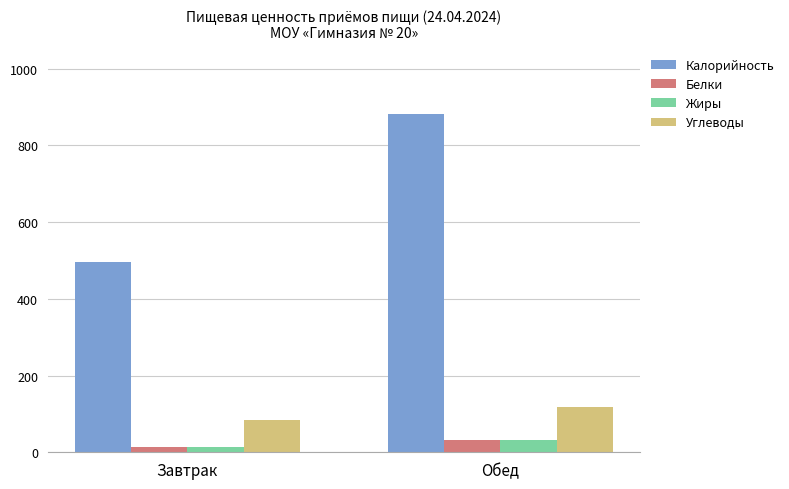

True or false: Калорийность has a value of 1203.7 at Обед.

False